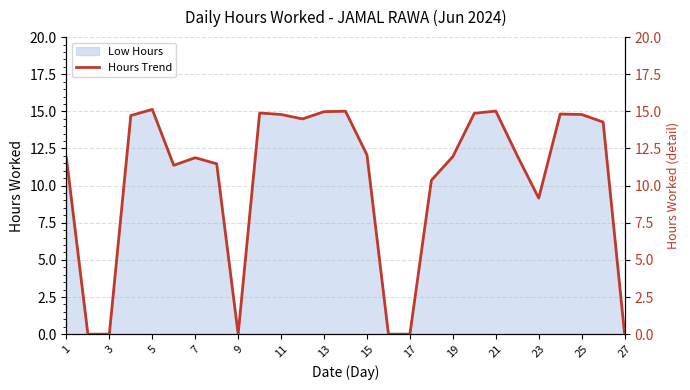

True or false: Low Hours has a value of 10.0 at 17.

False